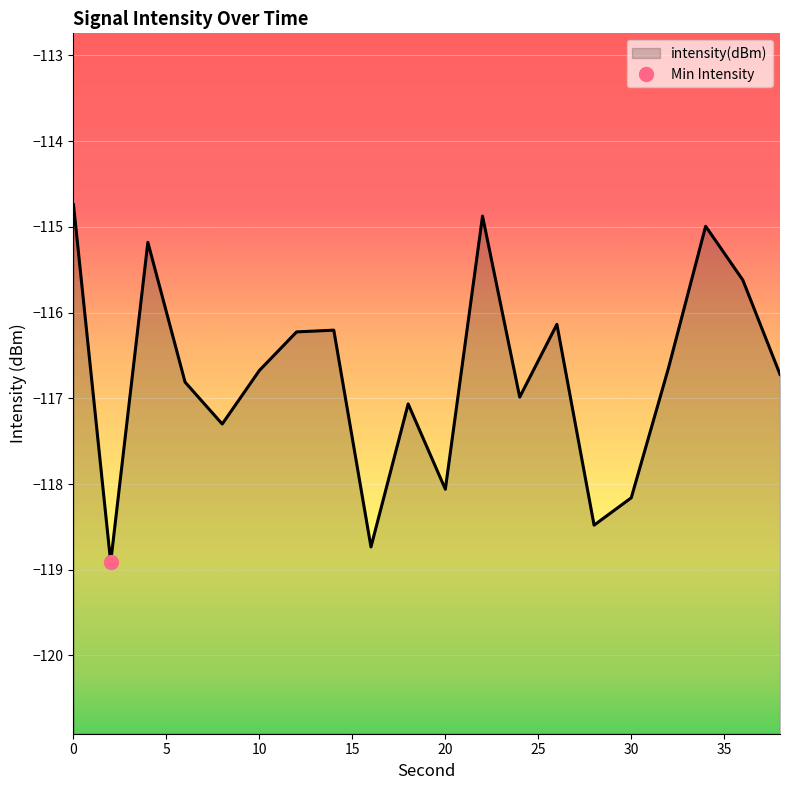

How many data points does each series have?

20